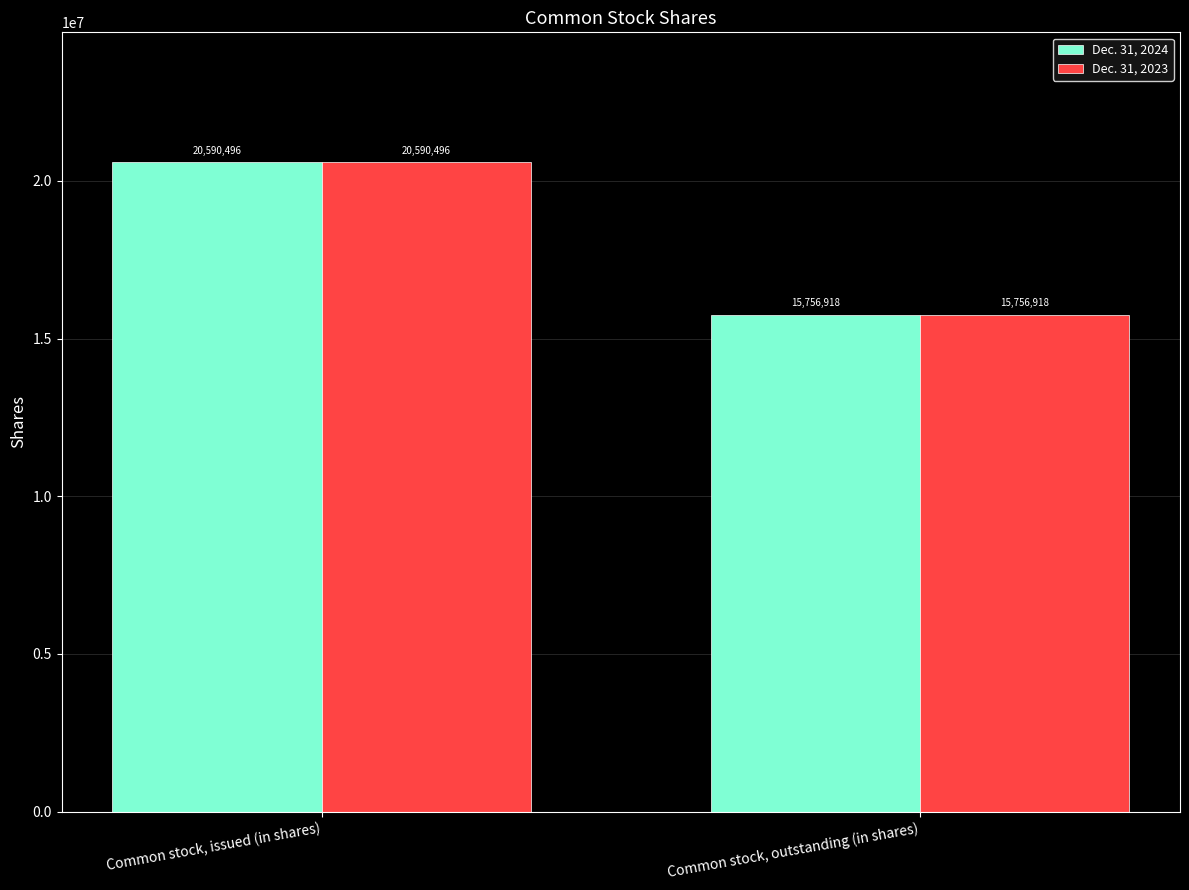

At which category is the sum across all series the highest?

Common stock, issued (in shares)